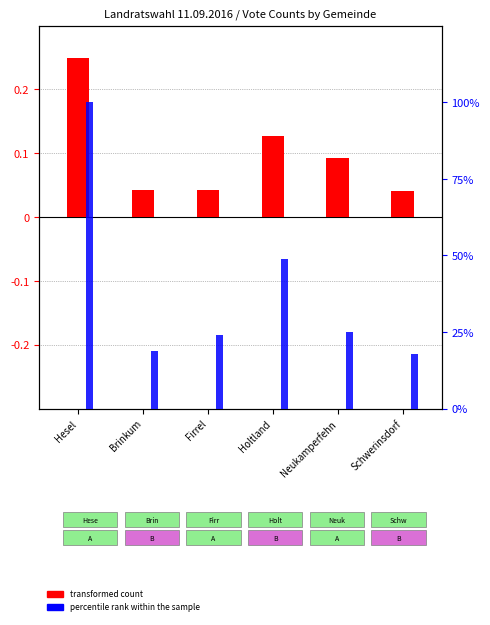

Is it true that transformed count equals 0.0 at Firrel?

True